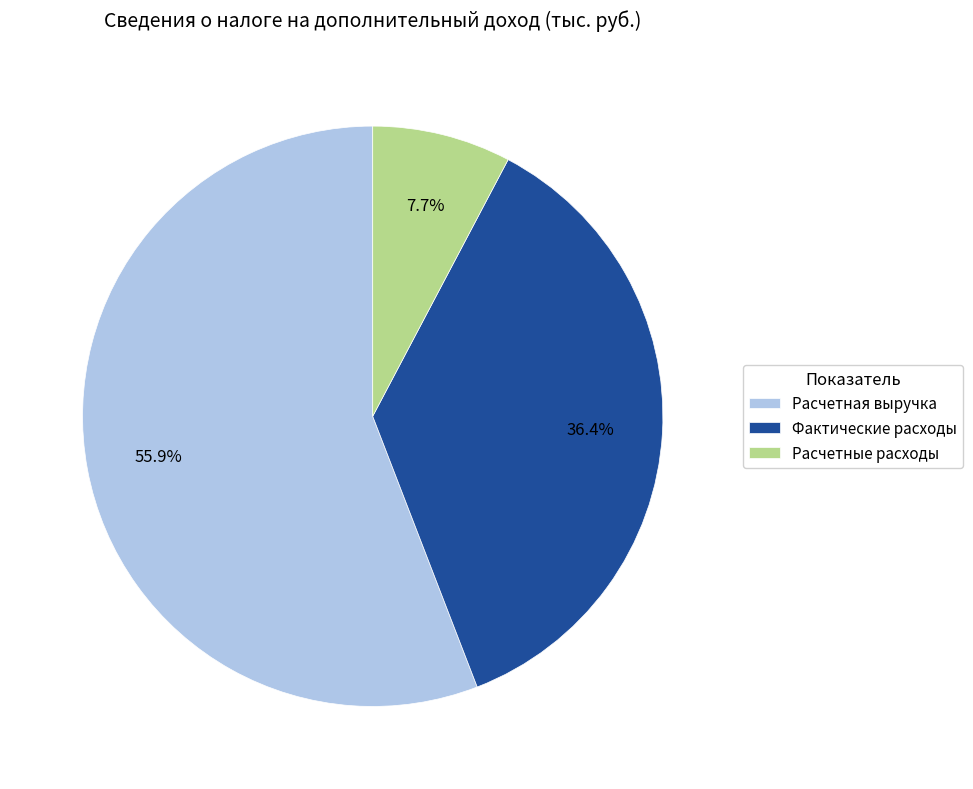

Is there any slice that represents more than half of the pie?

Yes